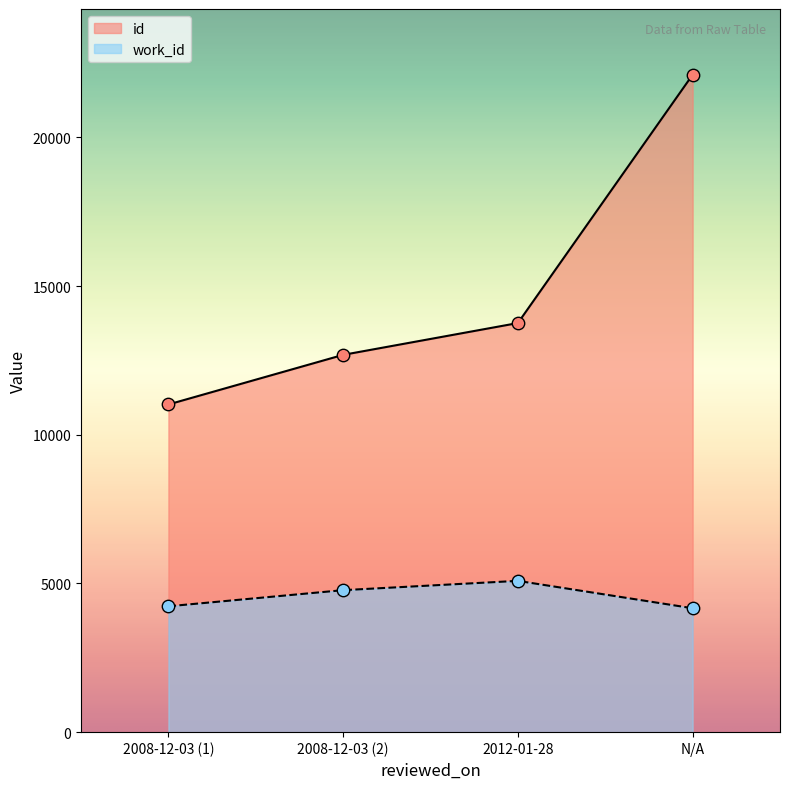

Is the value of id at 2012-01-28 greater than the value of work_id at 2008-12-03 (1)?

Yes